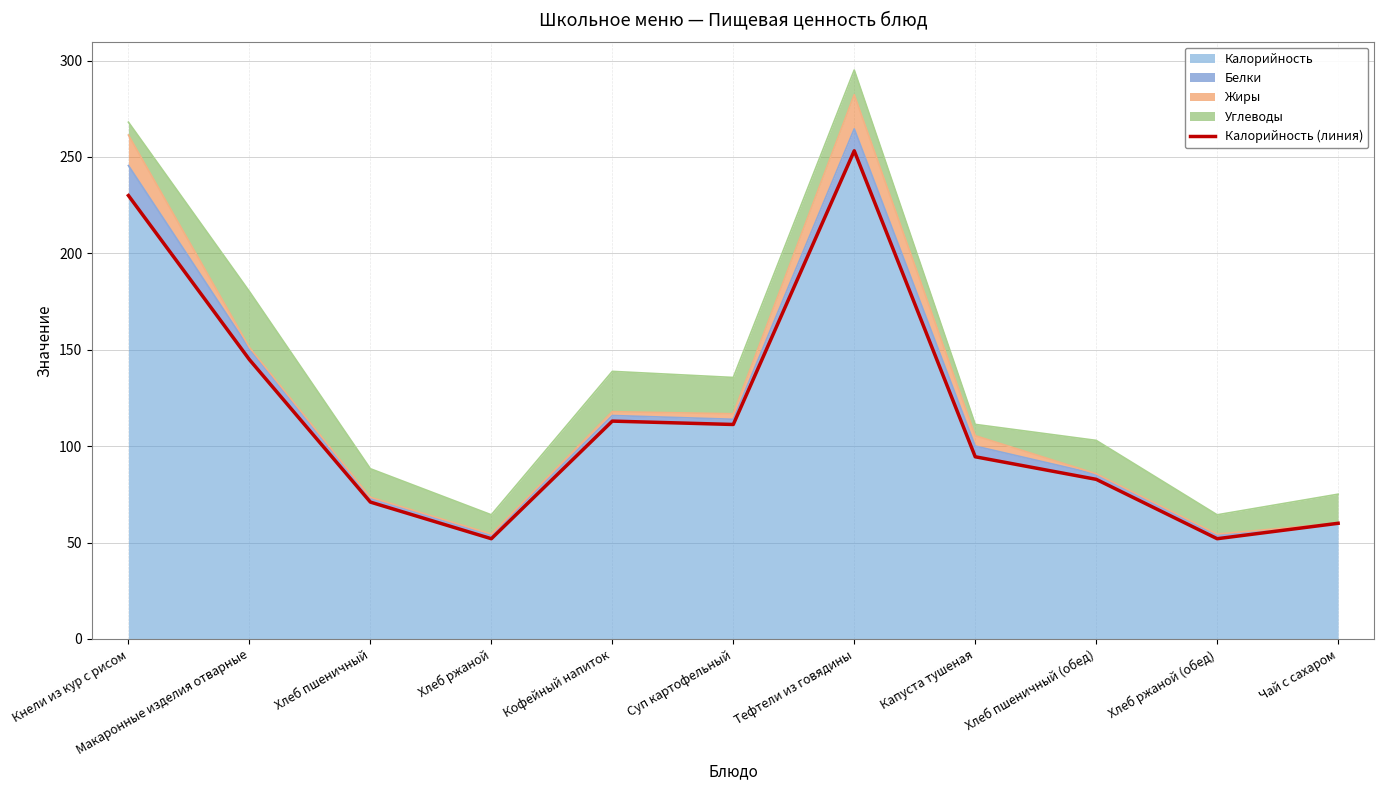

Count the number of categories in the chart.

11